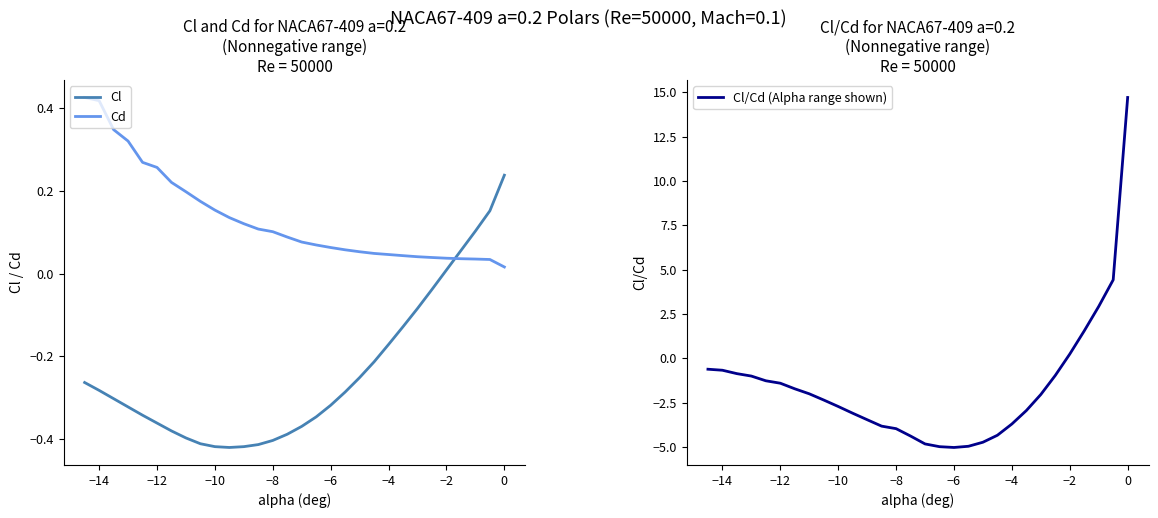

What is the minimum value shown in the chart?

-5.0